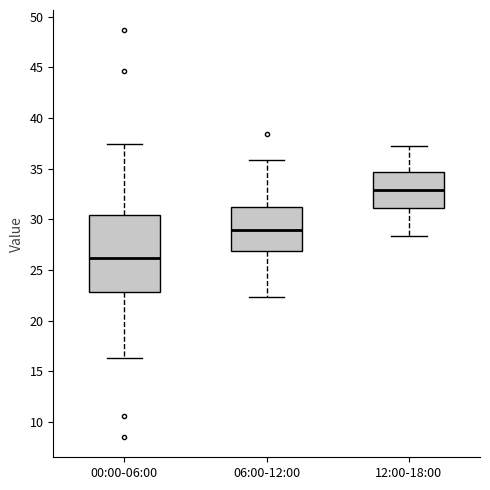

Where does the lower whisker of the box for 00:00-06:00 end on the y-axis? The values are not printed on the chart, so give them approximately, as read against the axis.

16.5